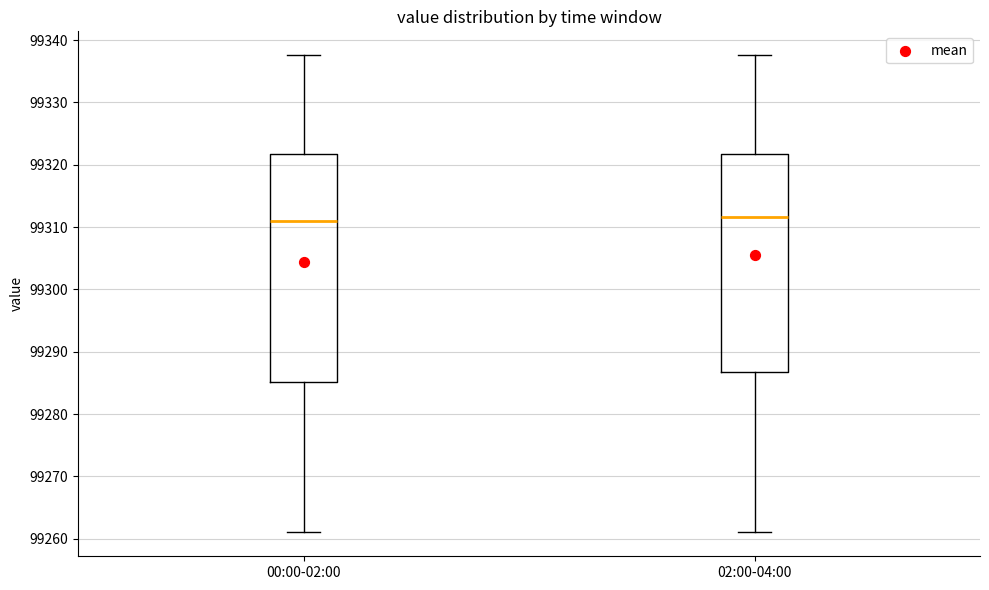

Reading left to right, transcribe this box plot: for each box, give where its median line is, the range the box spans, and where its two whiskers end, as read against the y-axis. The values are not printed on the chart, so give them approximately, as read against the axis.

00:00-02:00: median 99311, box 99285 to 99322, whiskers 99261 to 99338
02:00-04:00: median 99312, box 99287 to 99322, whiskers 99261 to 99338